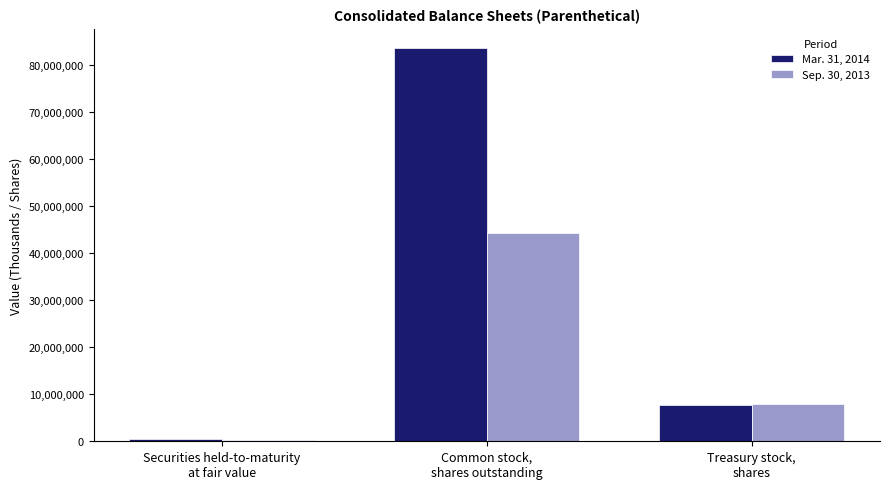

What is the sum of the Mar. 31, 2014 values at Treasury stock,
shares and Common stock,
shares outstanding?

91246024